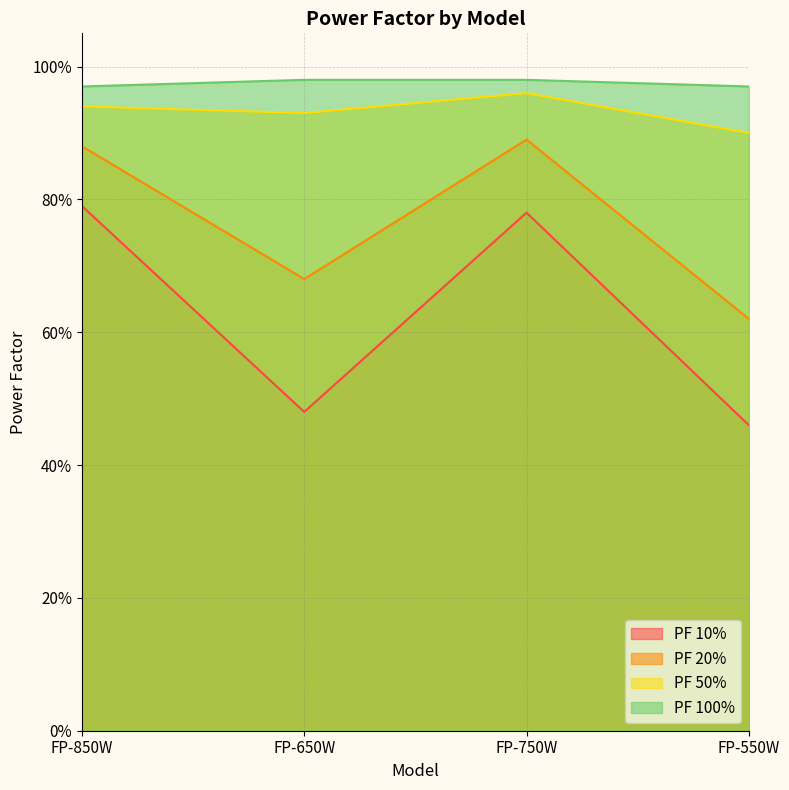

True or false: PF 50% and PF 10% intersect in this chart.

False